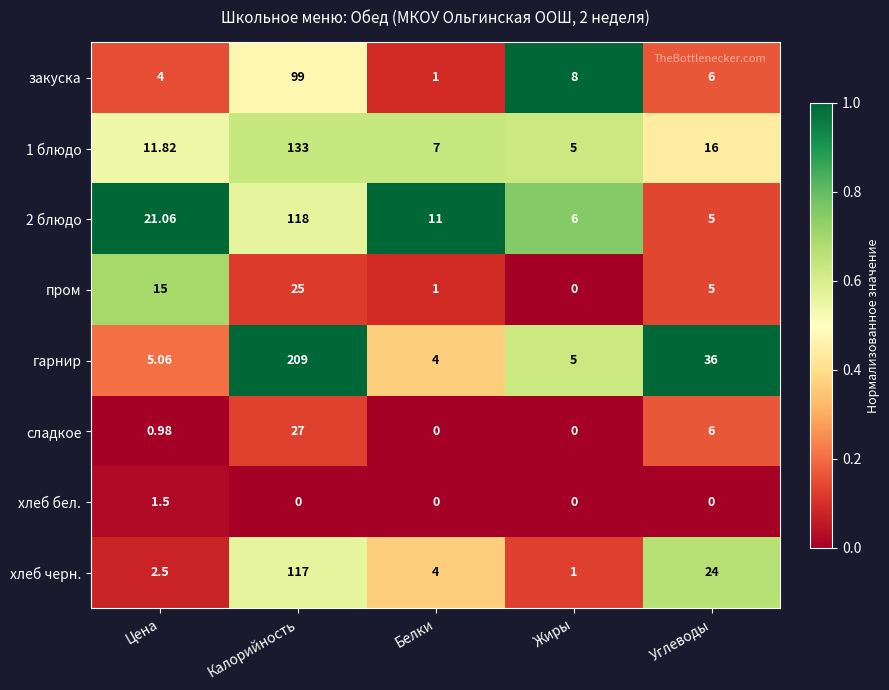

Which series has the largest total across all categories?

гарнир